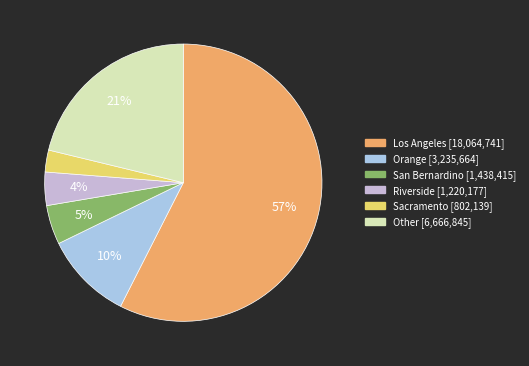

Which slice is the largest?

Los Angeles